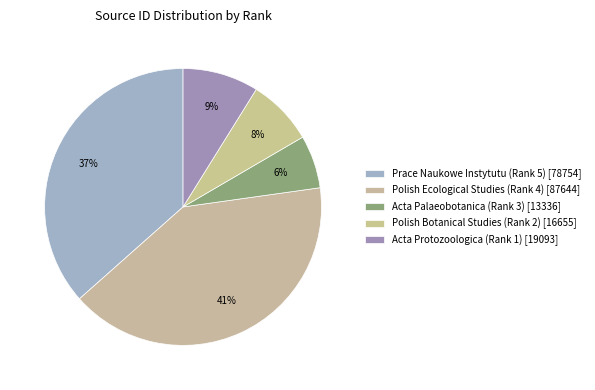

Rank the categories by value from lowest to highest.

Acta Palaeobotanica (Rank 3), Polish Botanical Studies (Rank 2), Acta Protozoologica (Rank 1), Prace Naukowe Instytutu (Rank 5), Polish Ecological Studies (Rank 4)